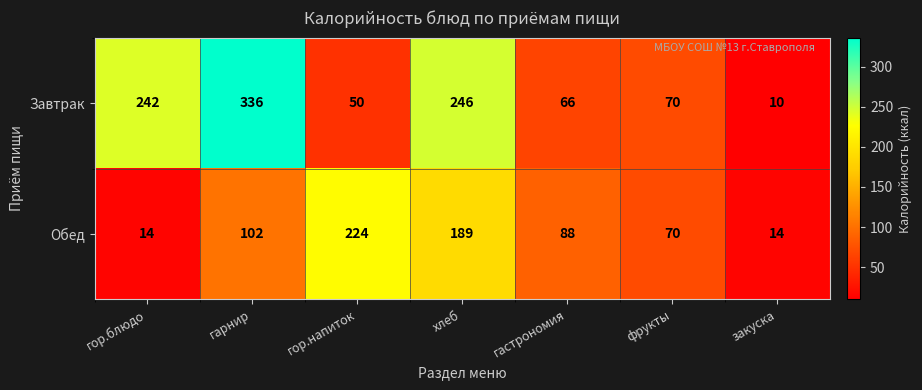

Count the Обед values in the range 14 to 189.

6